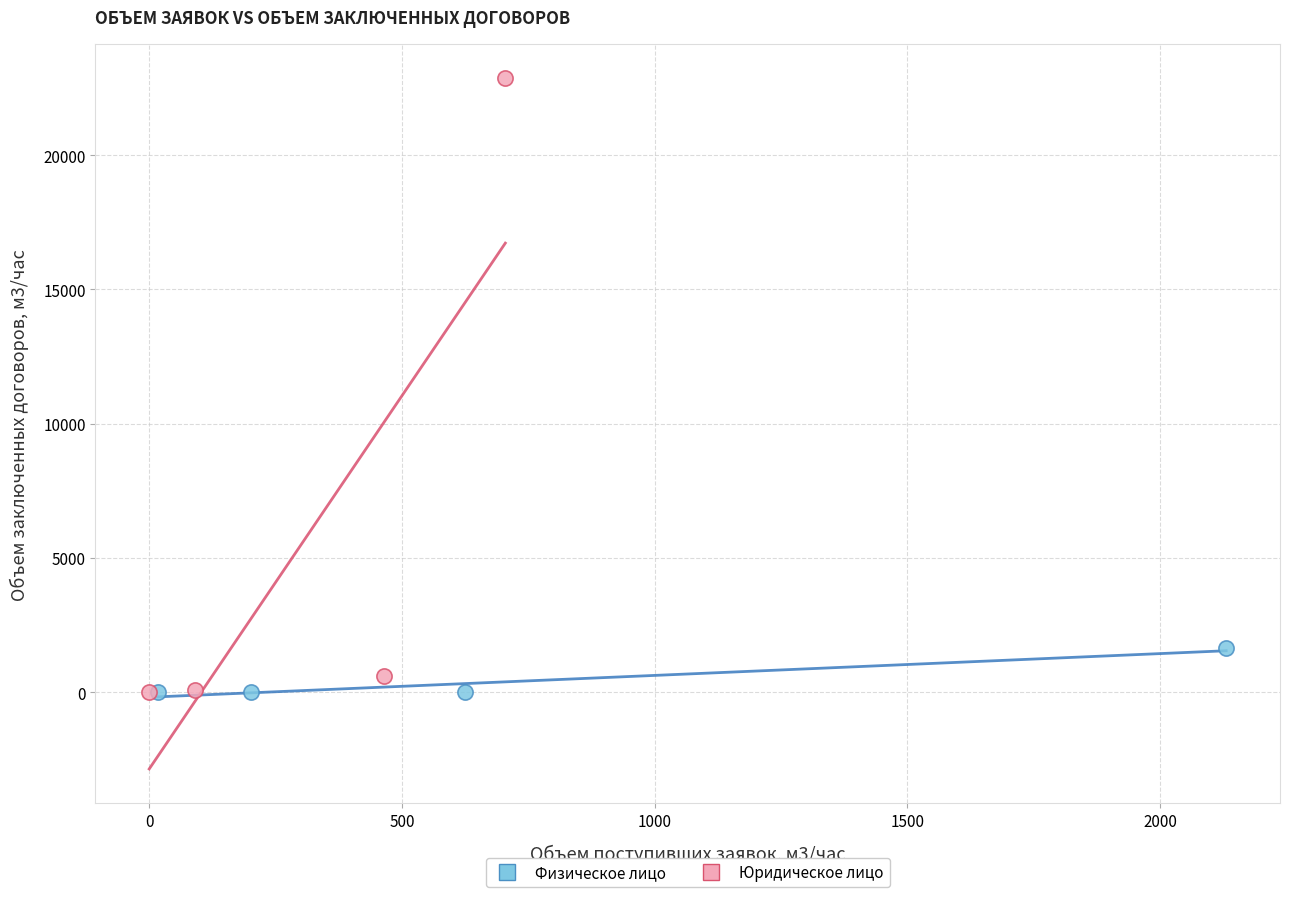

Which series reaches the maximum Y coordinate?

Юридическое лицо